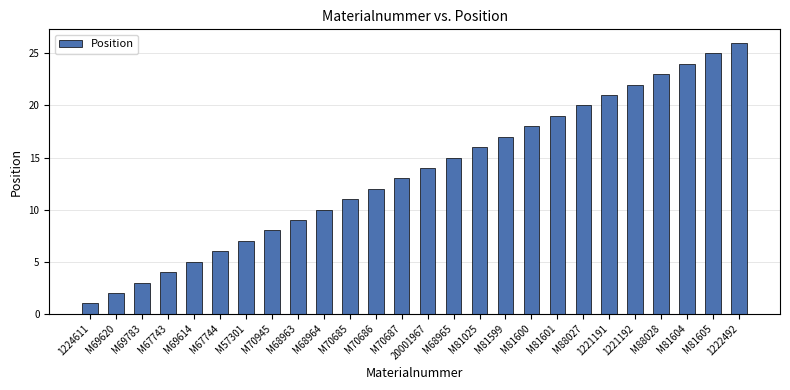

What is the label of the 26th bar from the right?

1224611